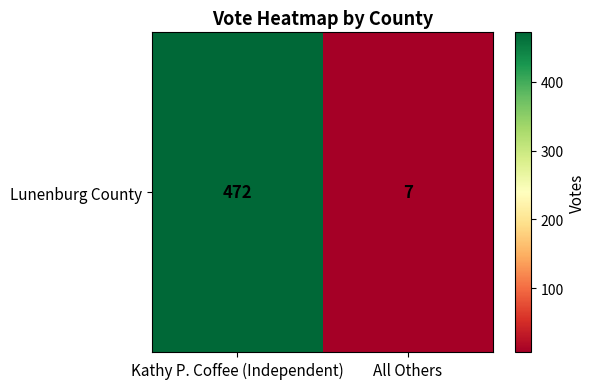

Reading left to right, extract all data points from this chart.

Kathy P. Coffee (Independent)=472	All Others=7